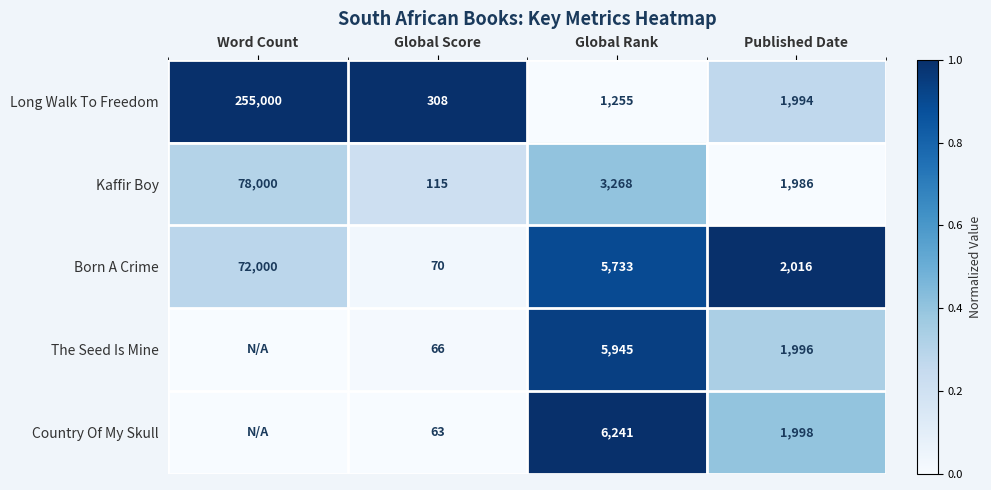

Between Global Score and Published Date, which series saw the biggest shift?

Born A Crime